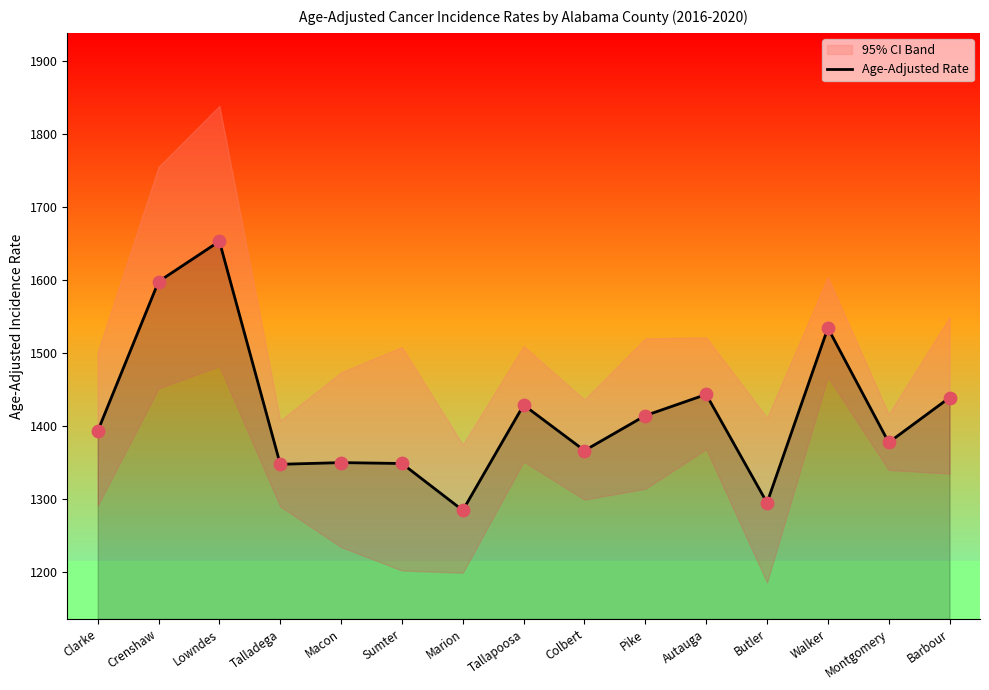

What is the change in value from Talladega to Butler?

-52.7